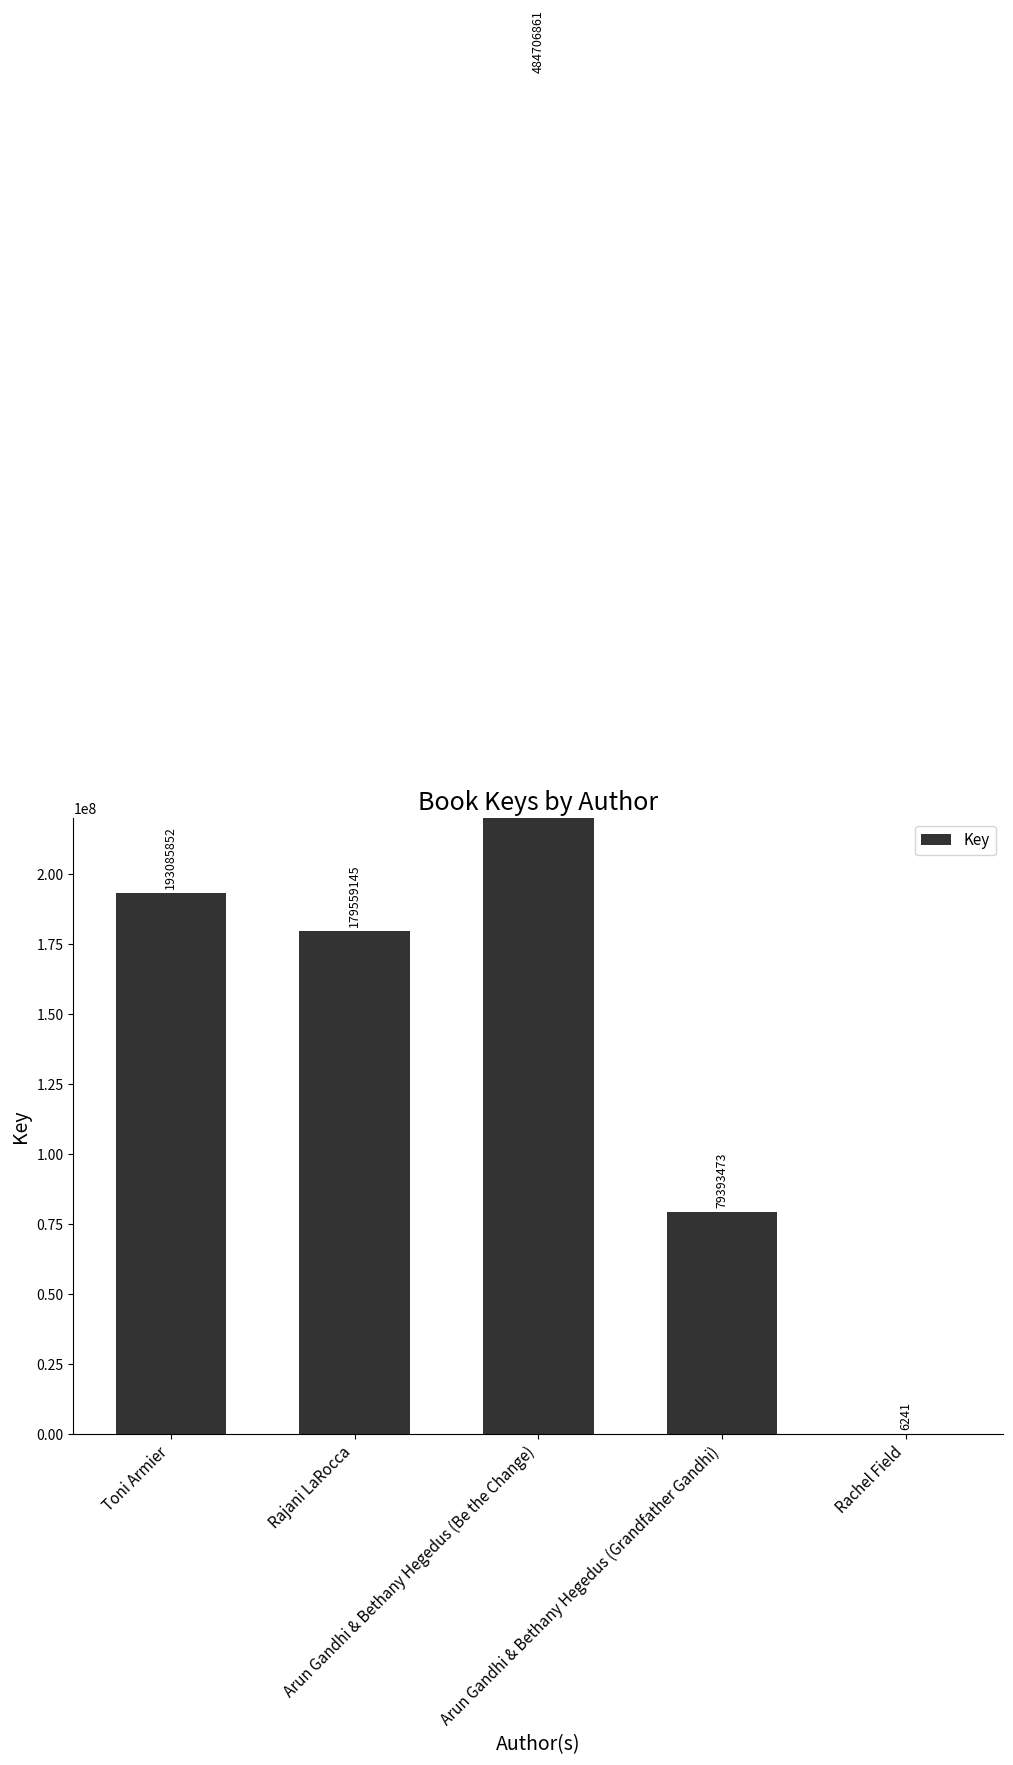

List the labels in order of value, smallest first.

Rachel Field, Arun Gandhi & Bethany Hegedus (Grandfather Gandhi), Rajani LaRocca, Toni Armier, Arun Gandhi & Bethany Hegedus (Be the Change)